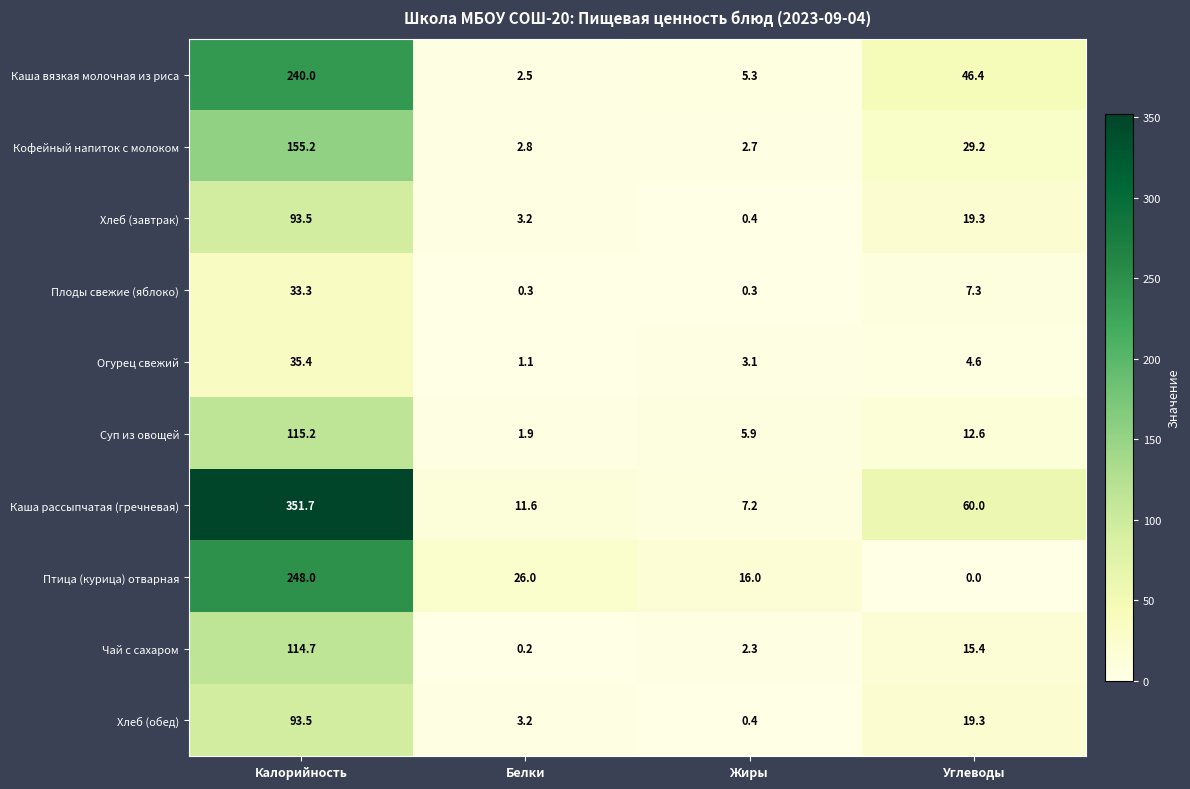

Which series changed the most between Калорийность and Белки?

Каша рассыпчатая (гречневая)